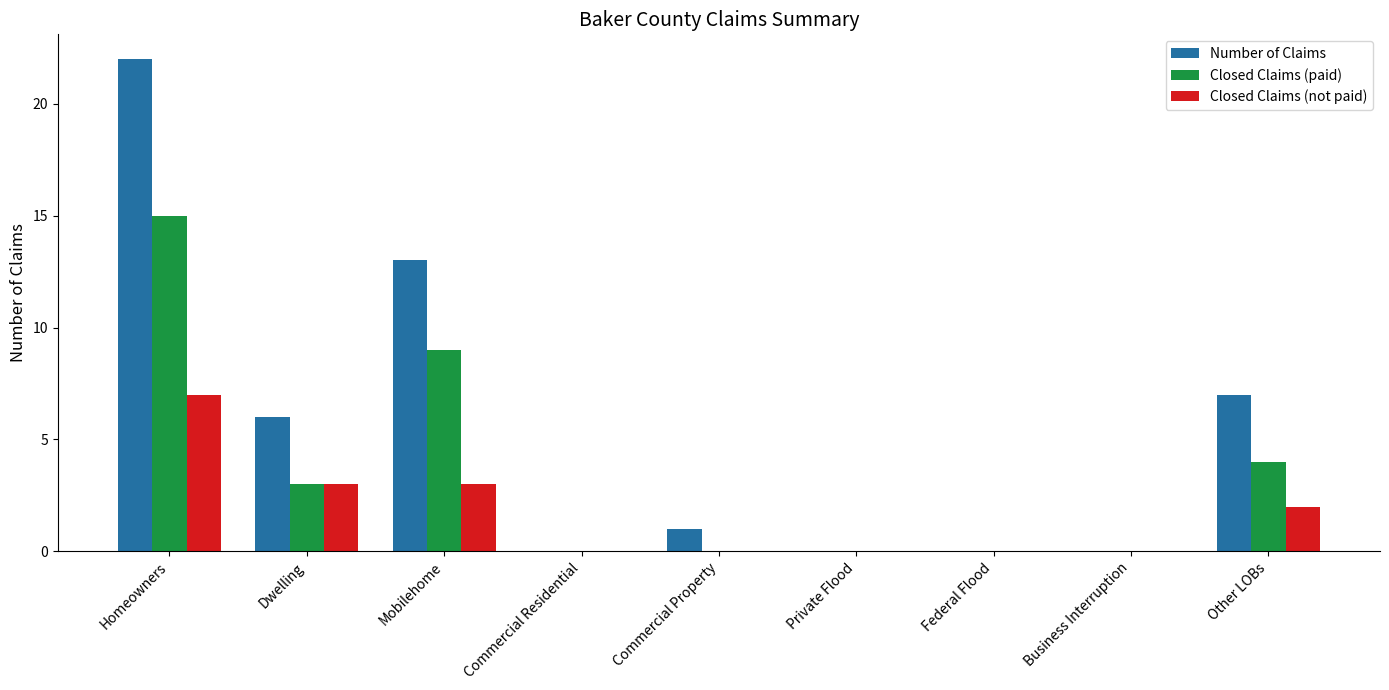

True or false: Closed Claims (not paid) has a value of 0 at Business Interruption.

True